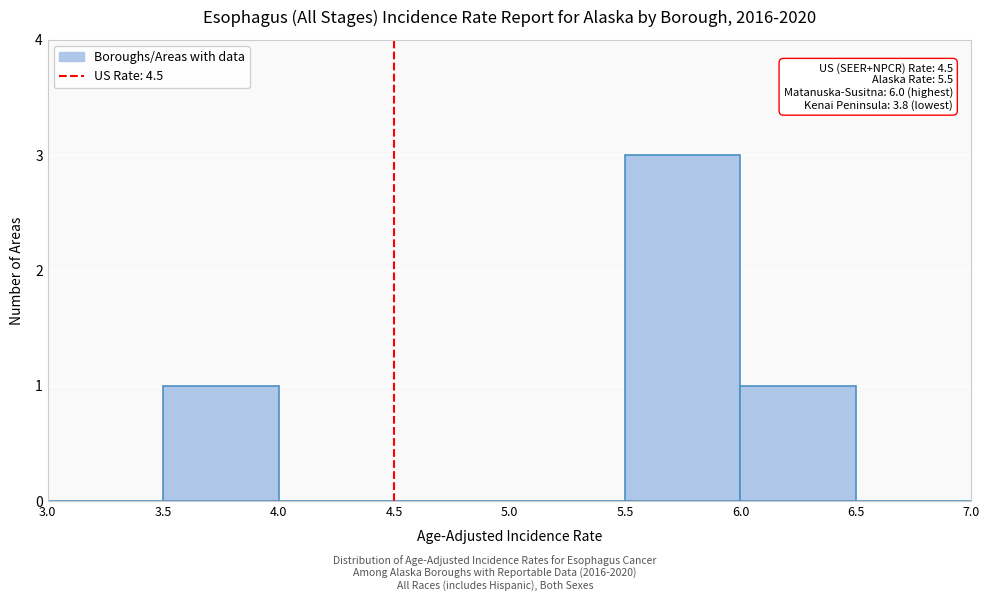

Which range on the x-axis has the tallest bar?

5.5 to 6.0